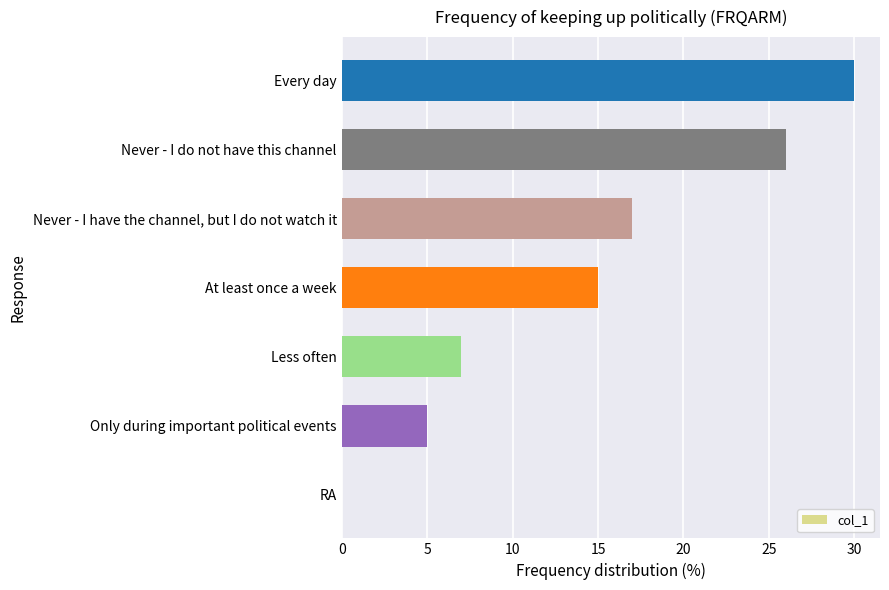

What is the sum of all values?

100